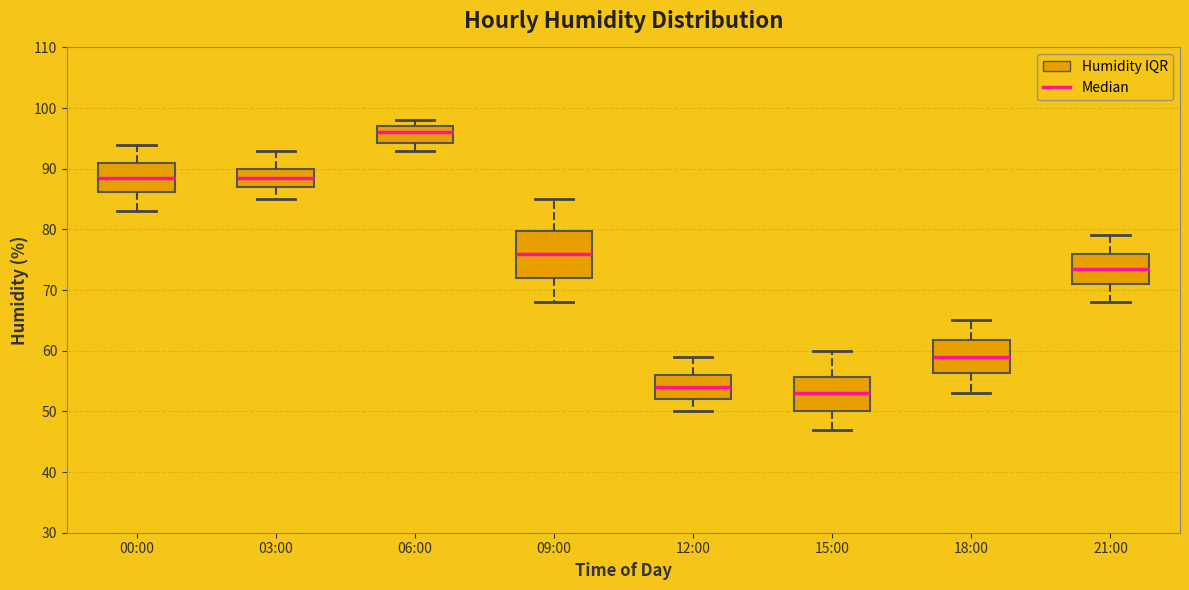

Comparing the boxes themselves (not the whiskers), which one is the tallest?

09:00